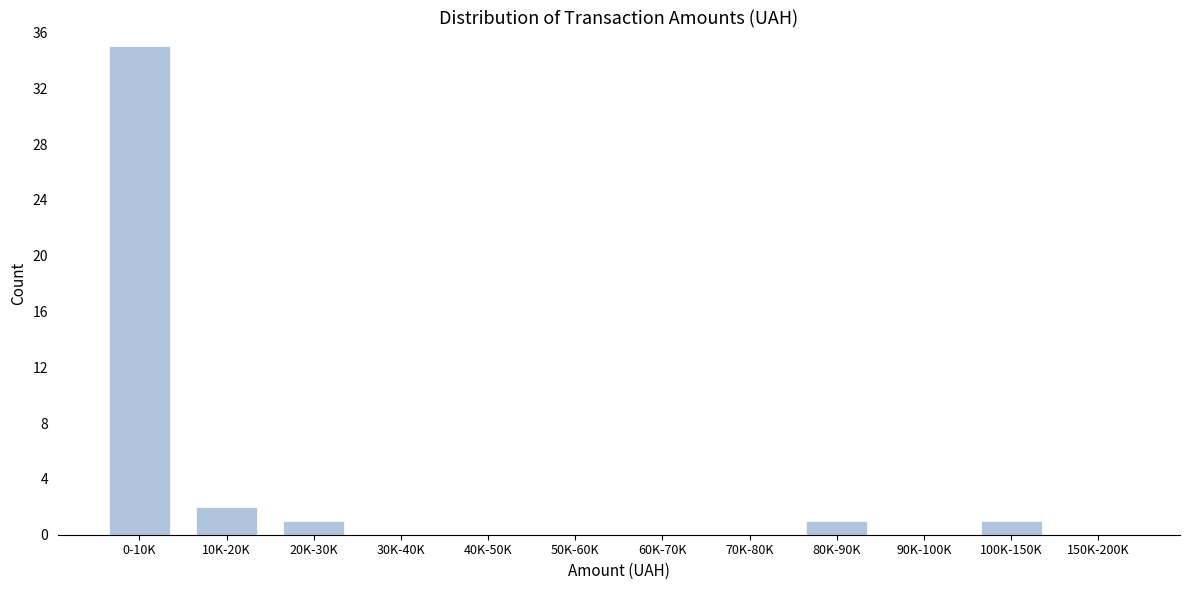

Reading right to left, what are all the values shown in this chart?

150K-200K=0	100K-150K=1	90K-100K=0	80K-90K=1	70K-80K=0	60K-70K=0	50K-60K=0	40K-50K=0	30K-40K=0	20K-30K=1	10K-20K=2	0-10K=35